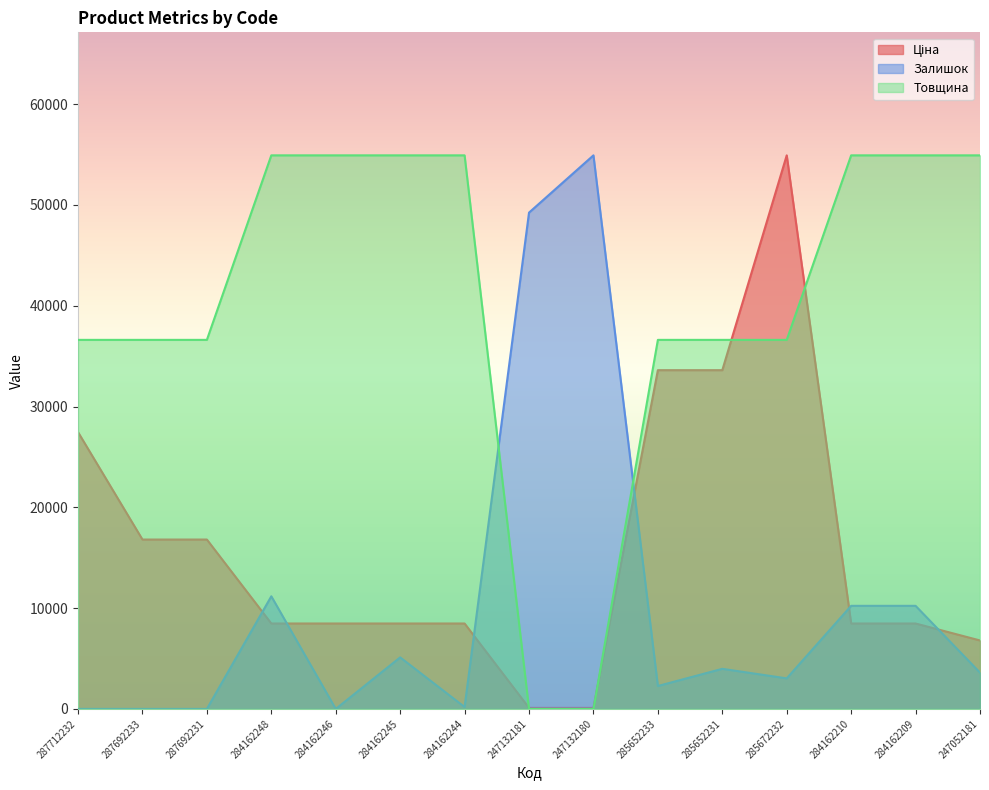

The value of Залишок at 285652233 is 3343.2. True or false?

False